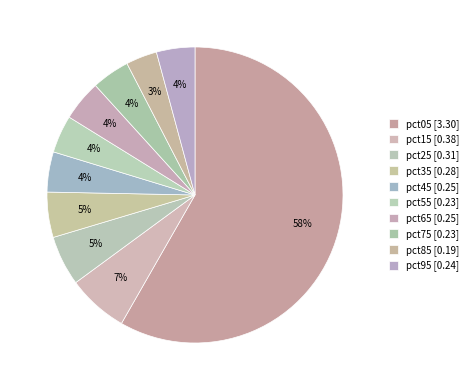

What percentage is the pct85 slice, to the nearest percent?

3%